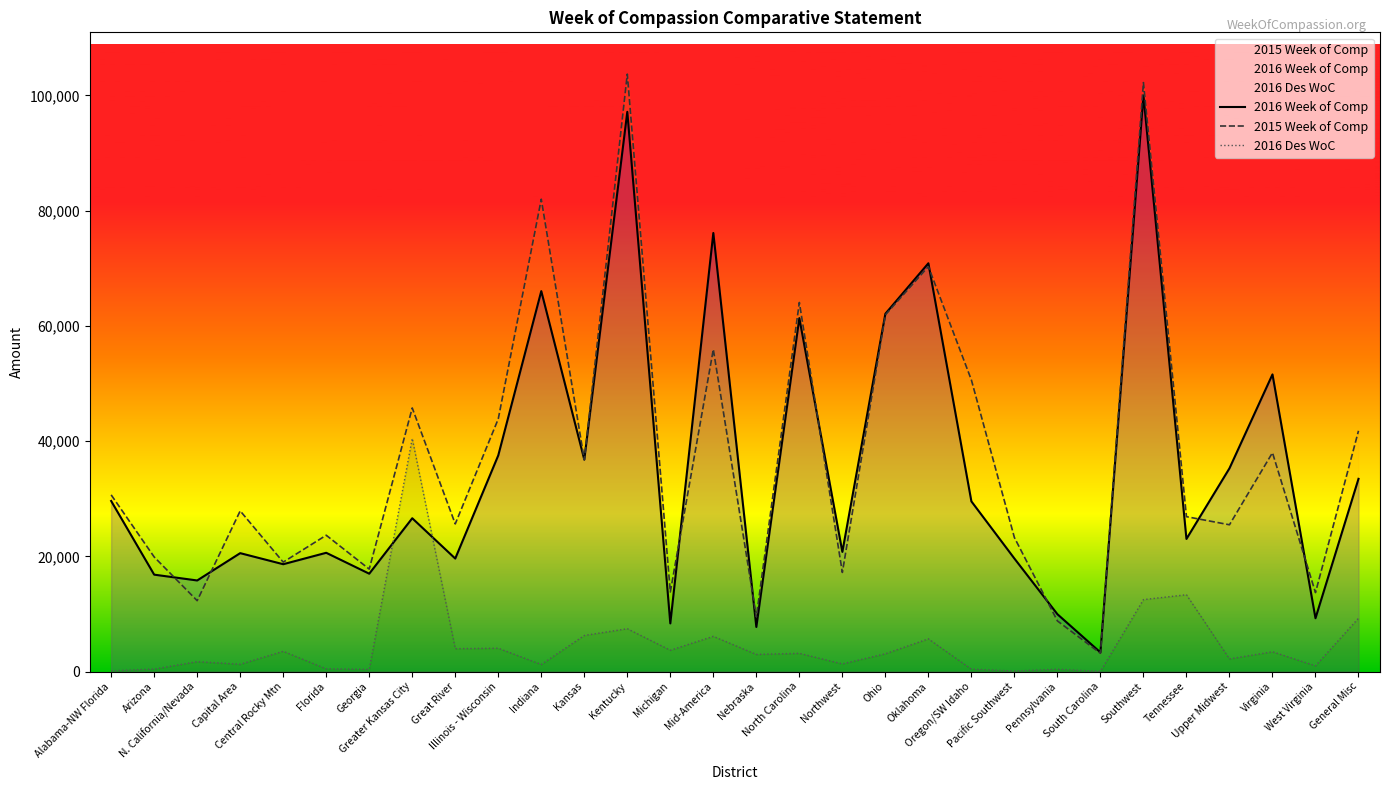

At which label does 2016 Des WoC reach its minimum?

South Carolina